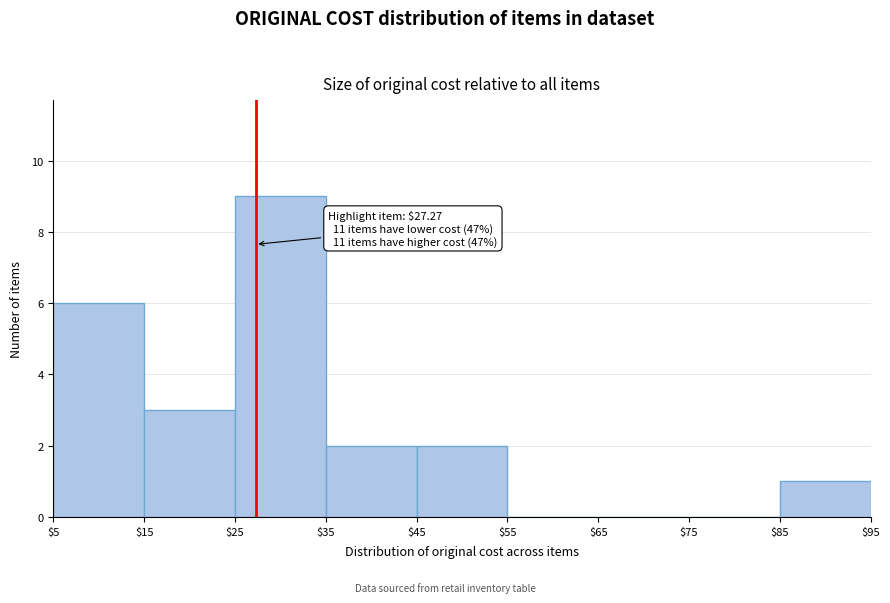

Which range on the x-axis has the tallest bar?

$25 to $35